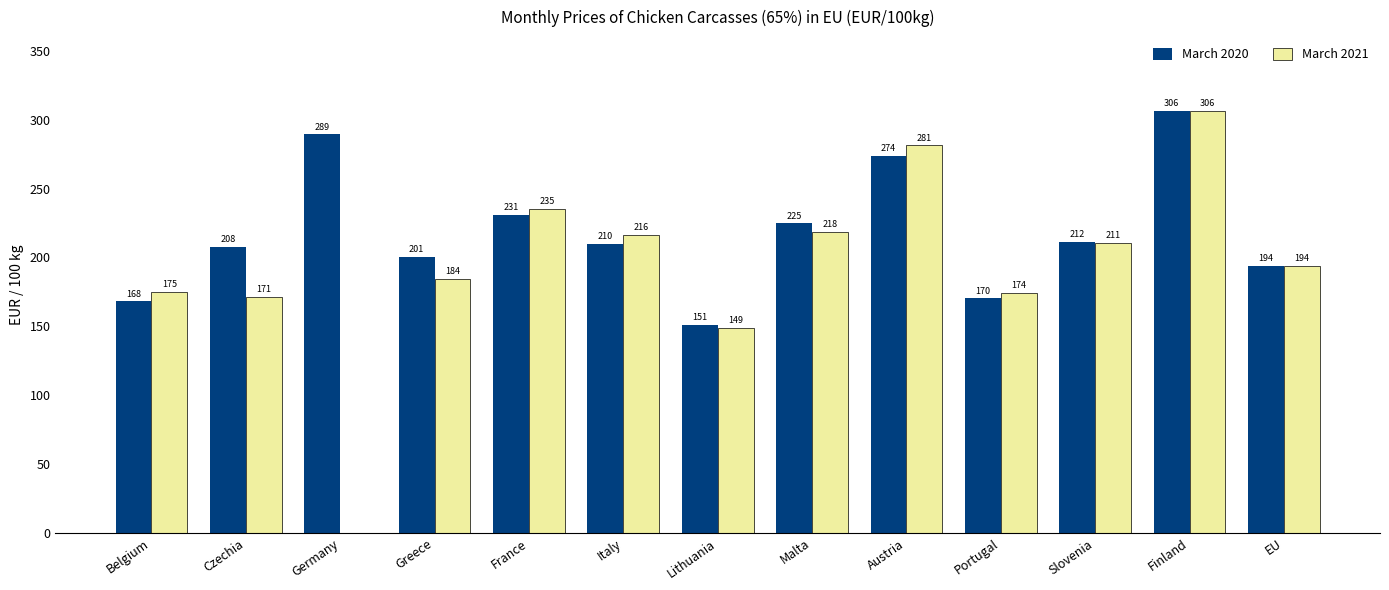

How many groups of bars are there?

13